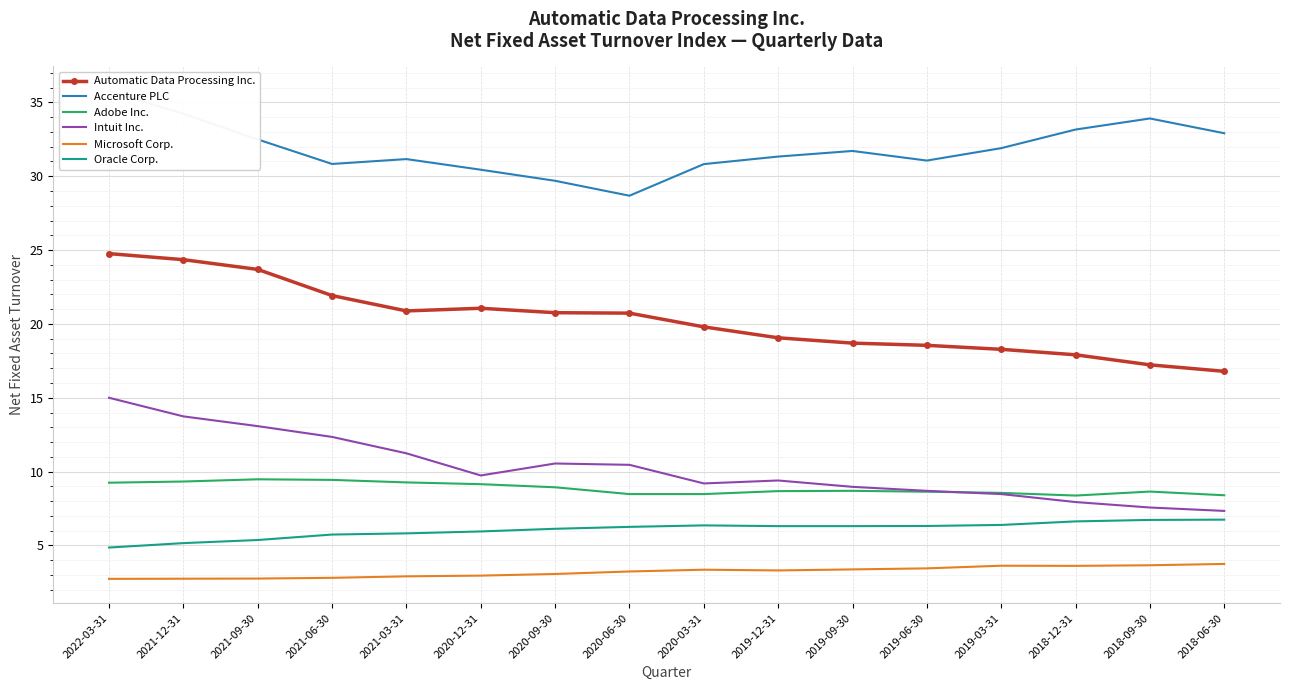

What is the total value across all series at 2019-09-30?

77.8